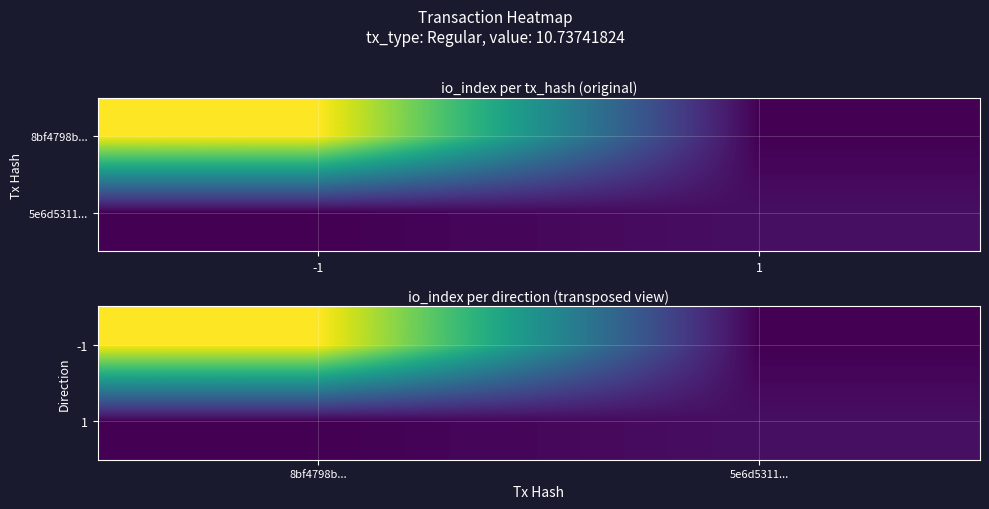

At which category does the chart reach its peak across all series?

8bf4798b...